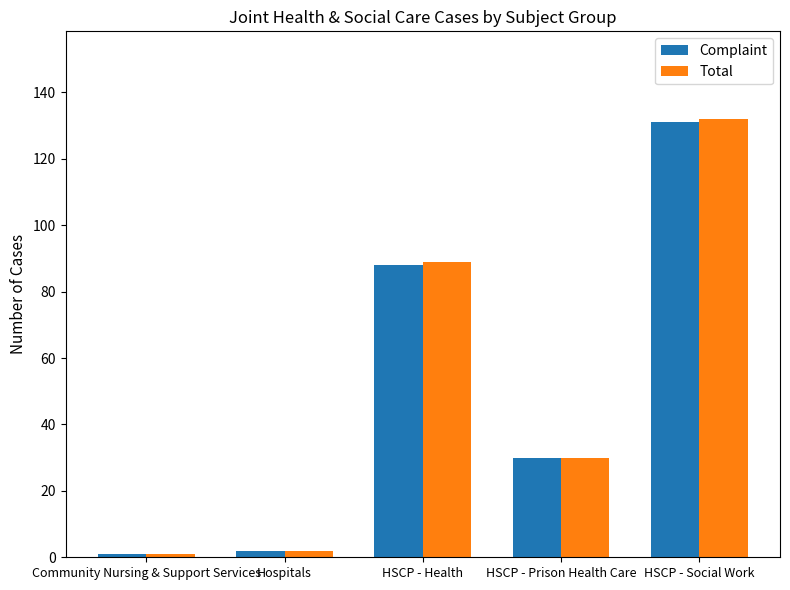

At which category is the sum across all series the highest?

HSCP - Social Work